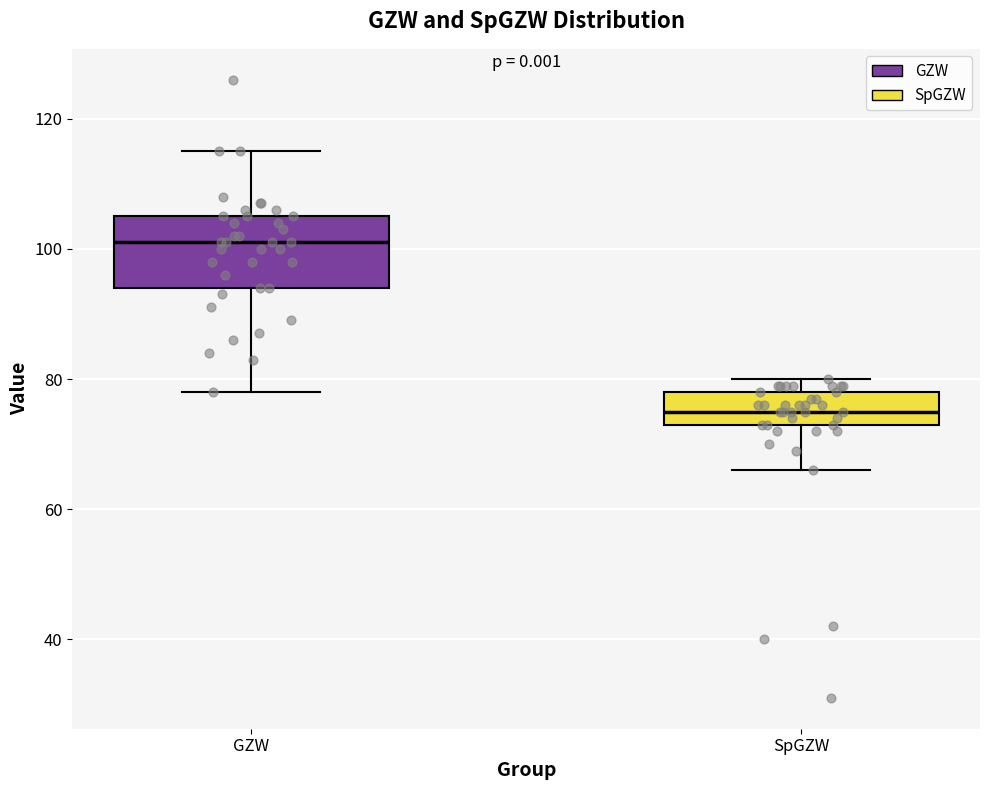

Which box's median line is the lowest?

SpGZW